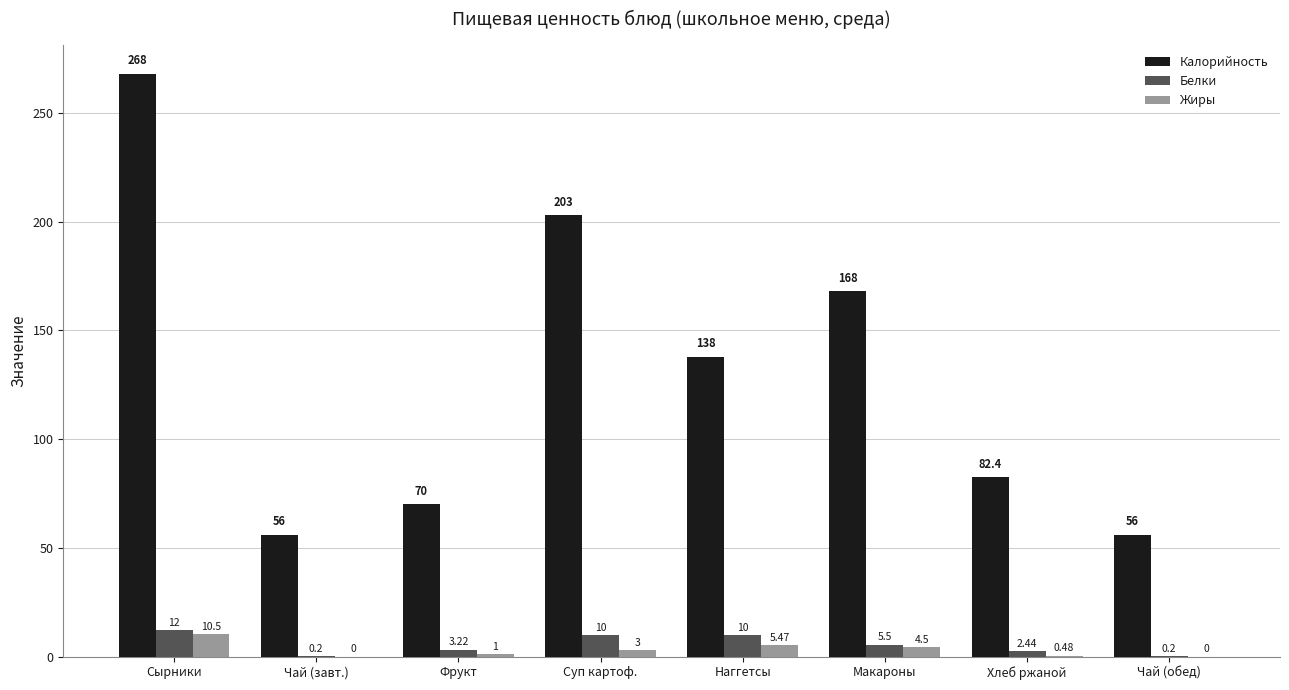

The value of Калорийность at Наггетсы is 138.0. True or false?

True